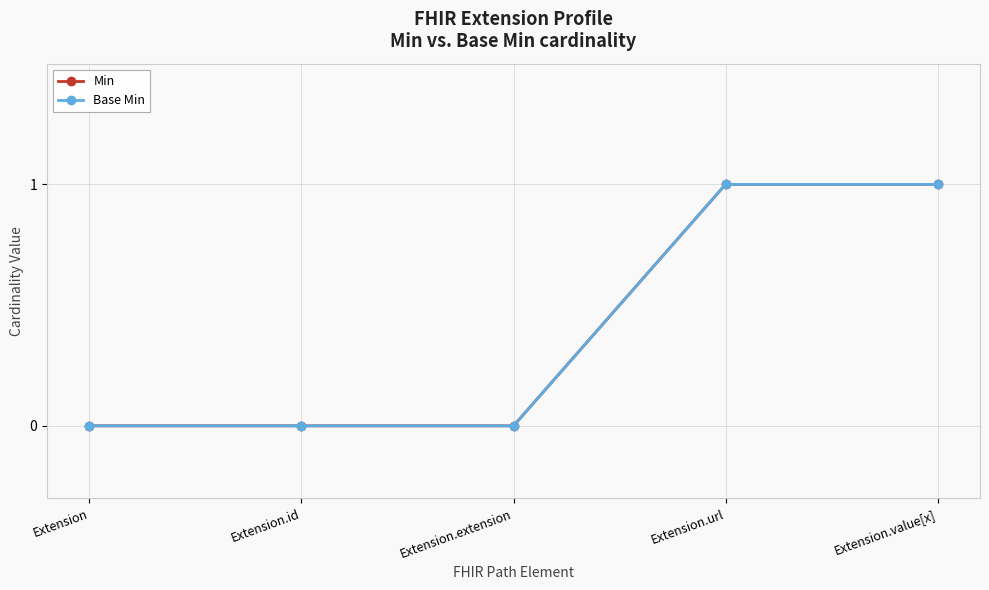

Does the chart have visible grid lines?

Yes